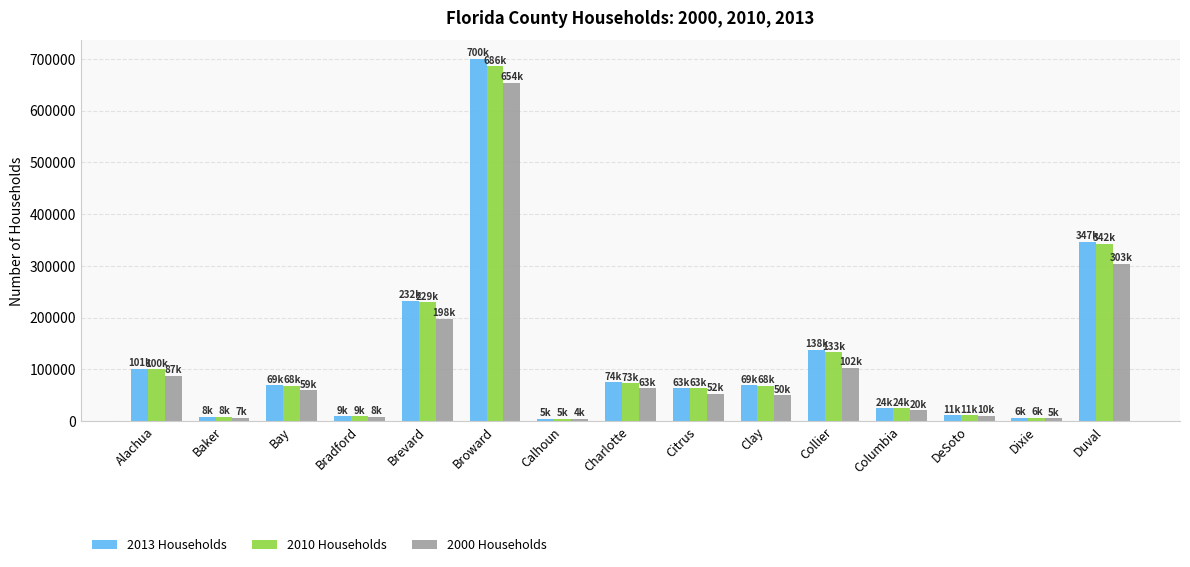

Which series has the largest range (max minus min)?

2013 Households